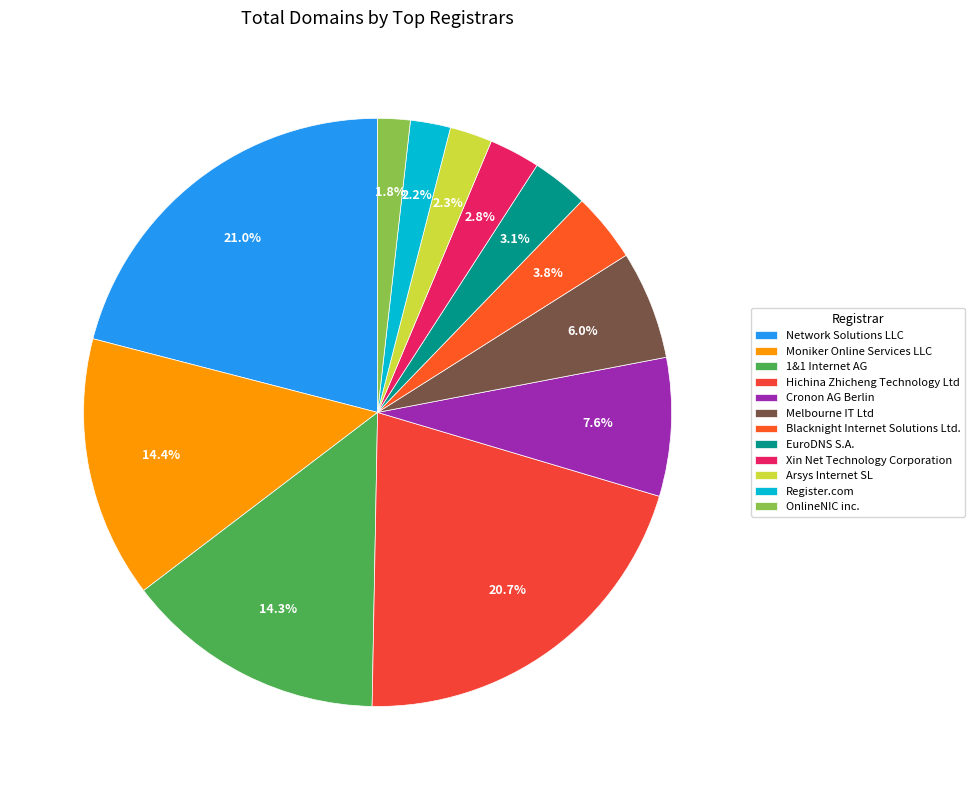

How many slices are in this pie chart?

12